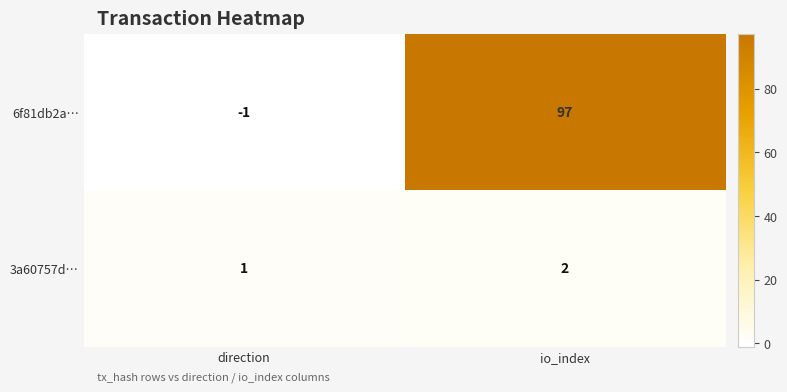

What is the average value of the 6f81db2a… series?

48